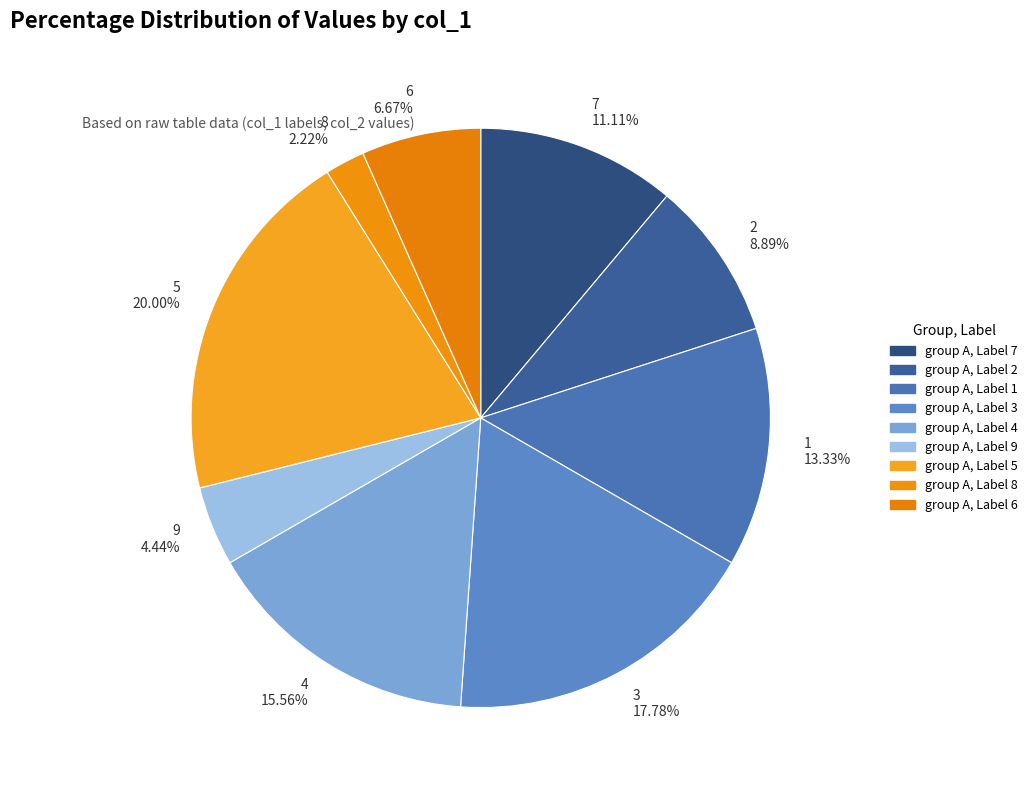

Which category has the smallest portion of the pie?

8